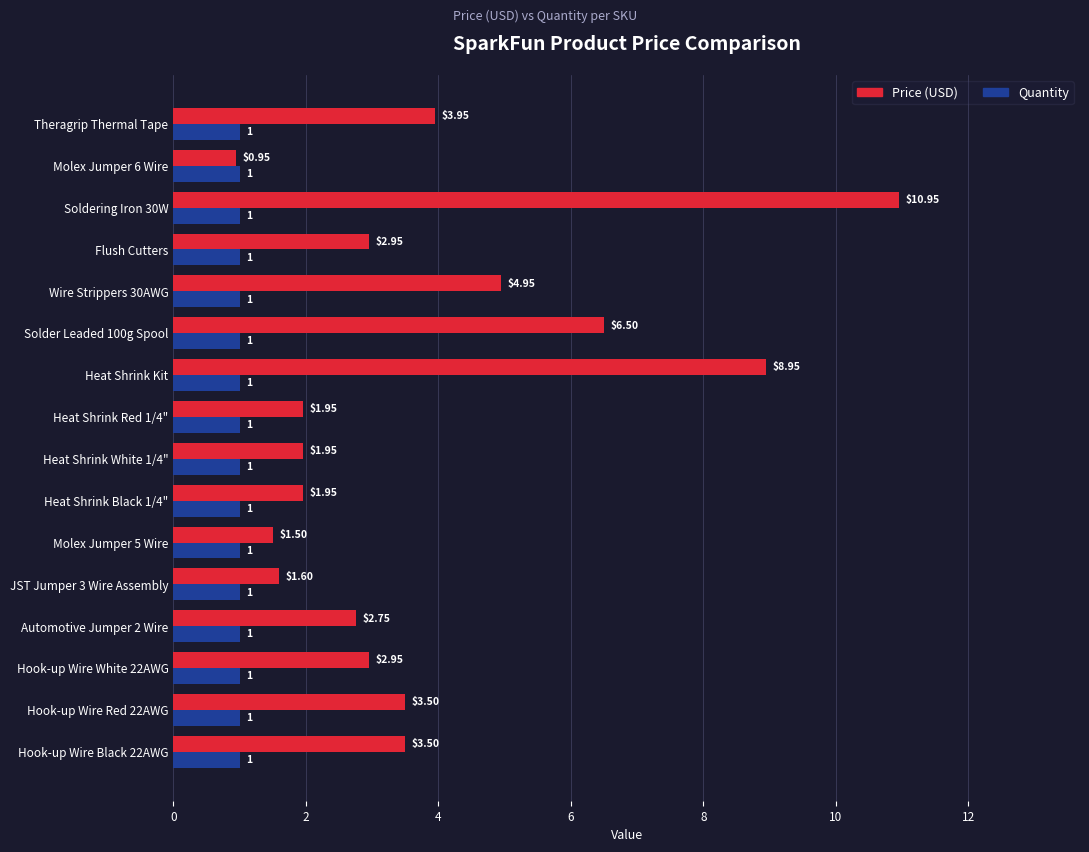

Which category has the highest value in the Price (USD) series?

Soldering Iron 30W